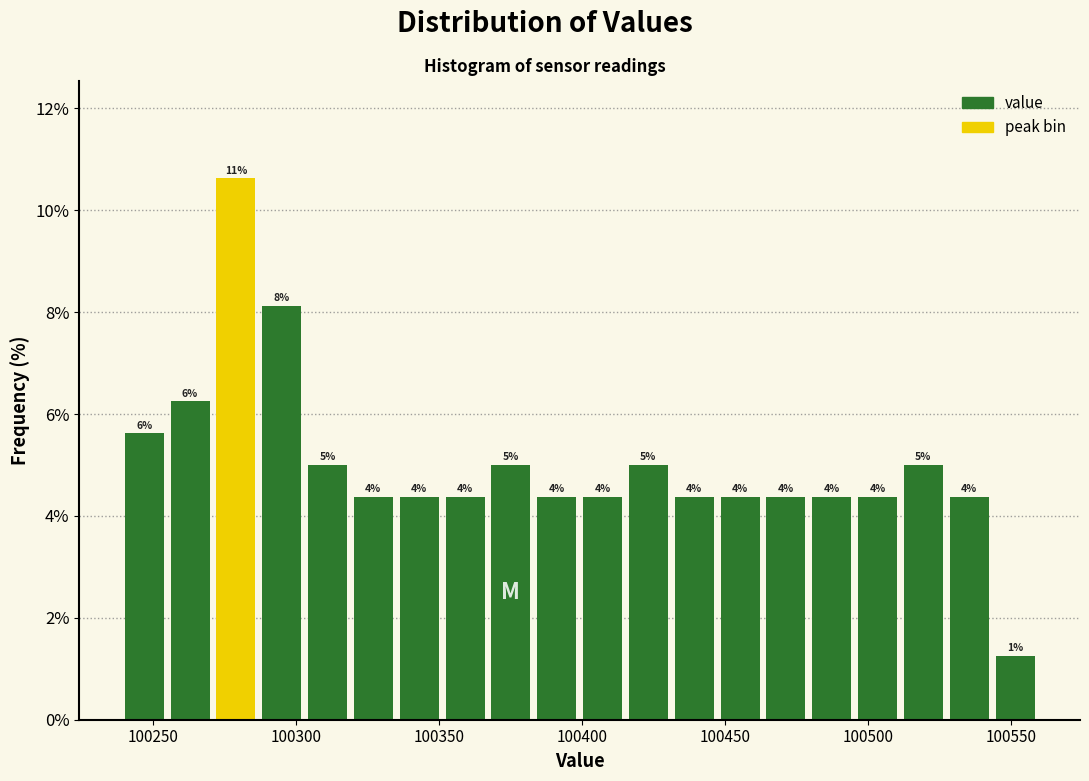

Read against the x-axis, roughly where is the centre of the tallest bar?

100280